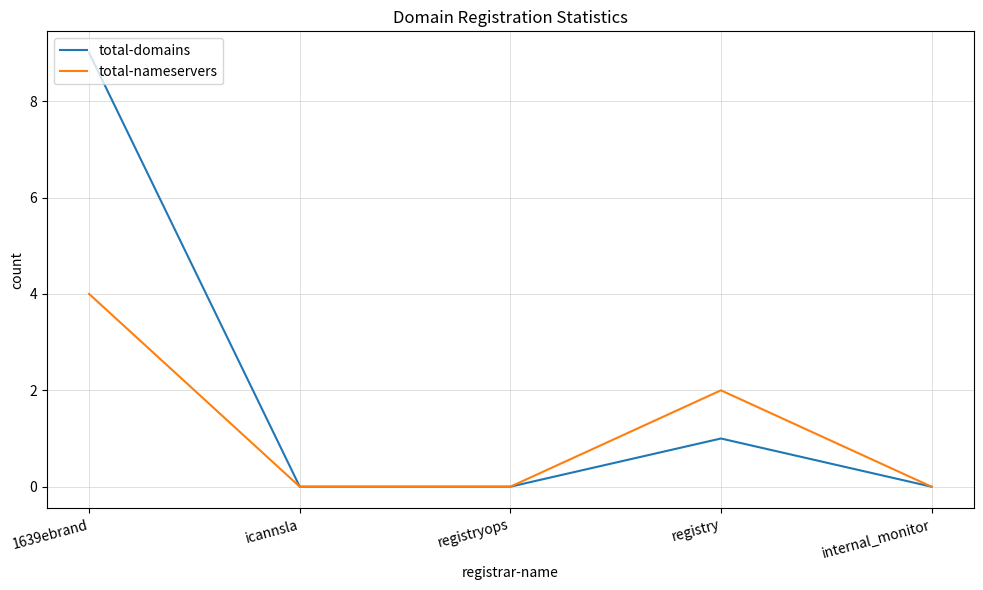

Does the chart display data point markers on the line(s)?

No